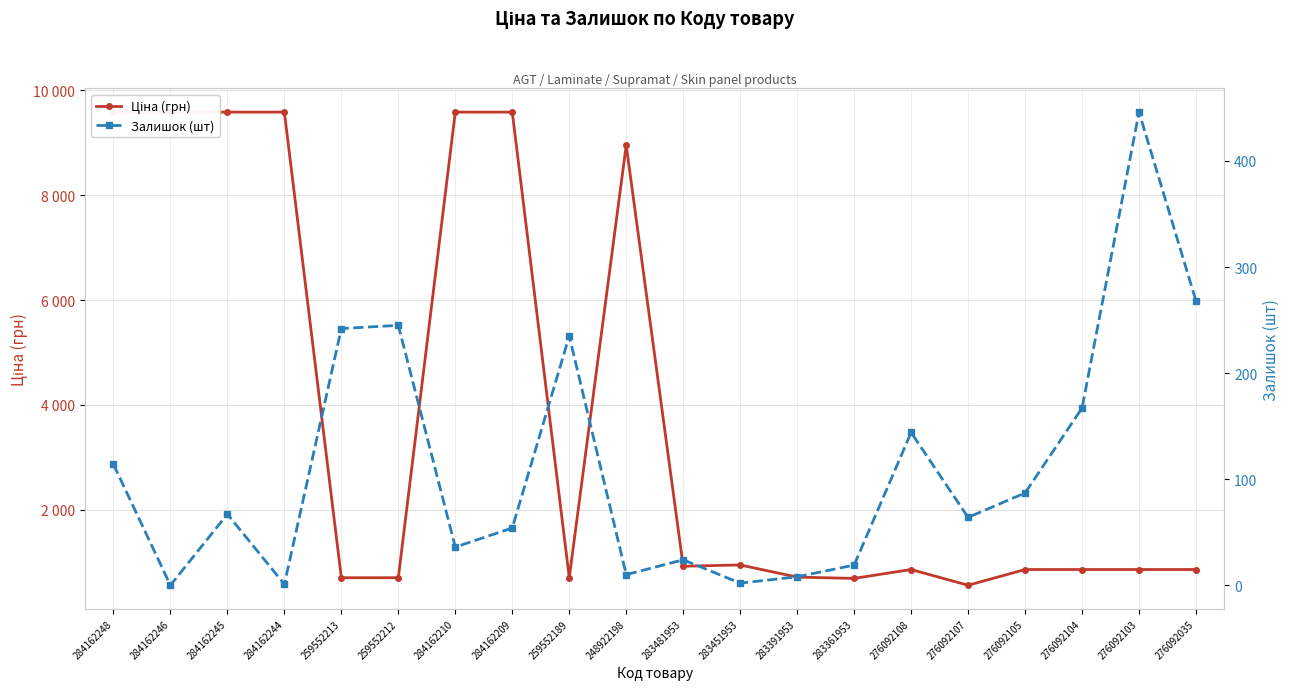

Does the chart display data point markers on the line(s)?

Yes